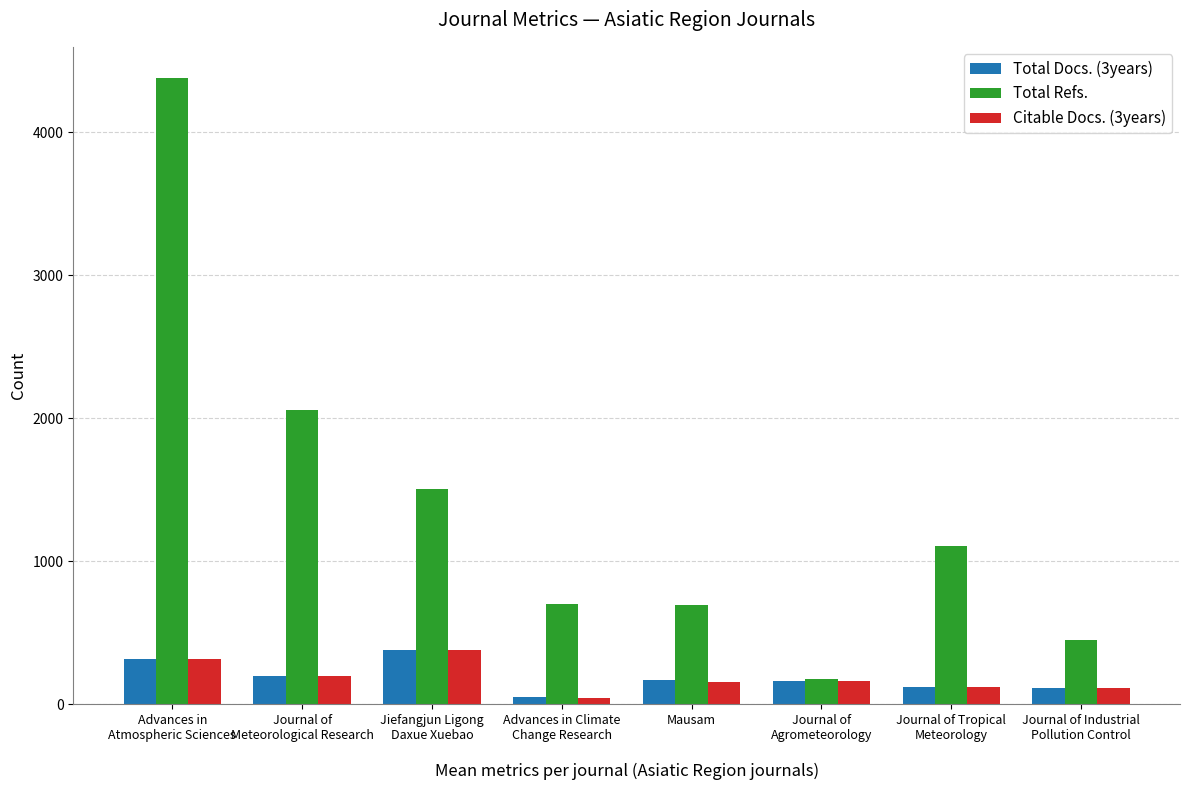

What is the difference between the maximum and minimum values in the Total Docs. (3years) series?

332